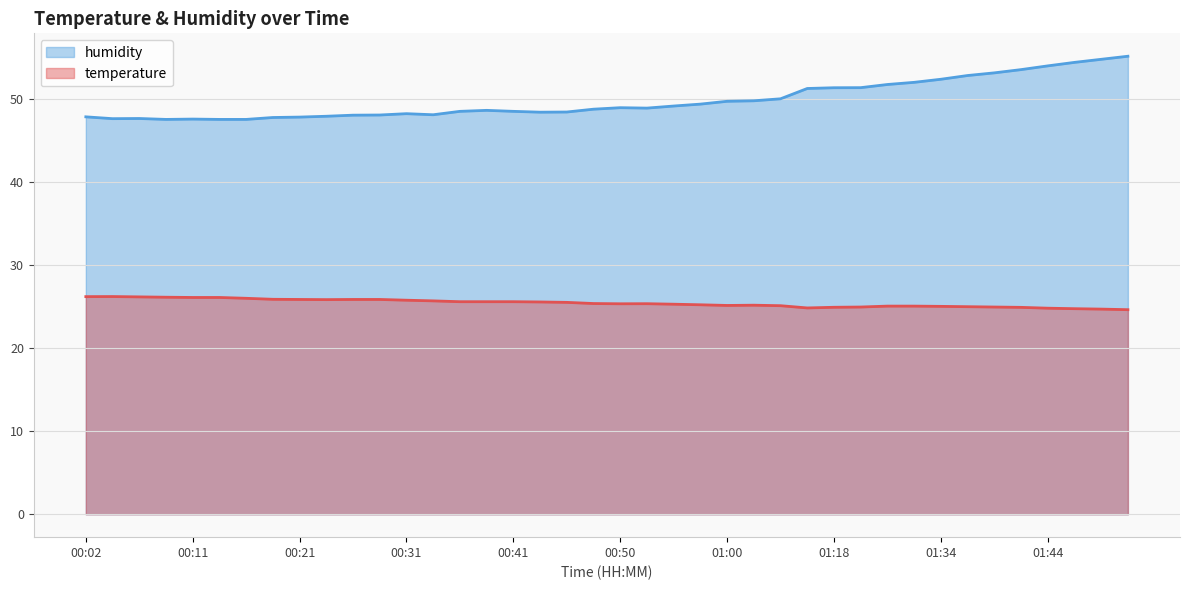

List the series in order of their overall mean, lowest first.

temperature, humidity